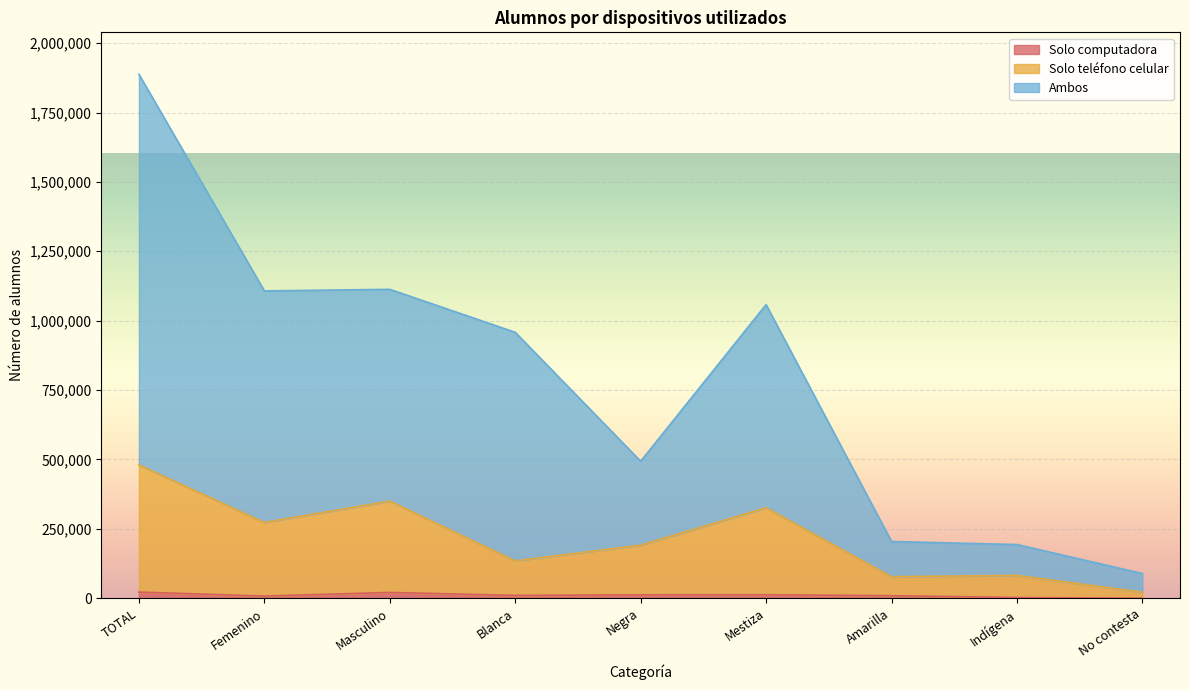

True or false: Solo teléfono celular and Solo computadora intersect in this chart.

False